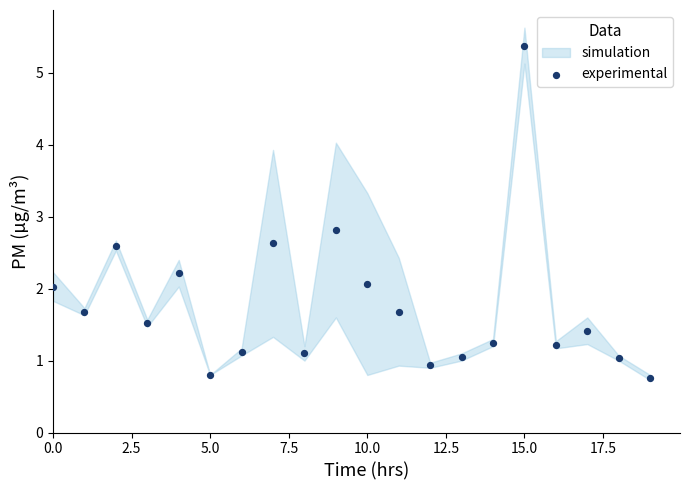

What Y value in the scatter plot is closest to 3?

2.8